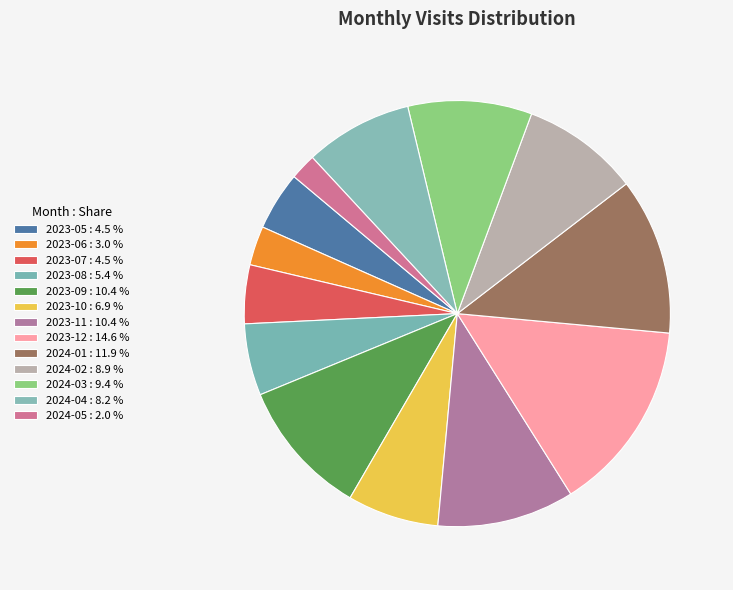

How many segments does this pie chart have?

13